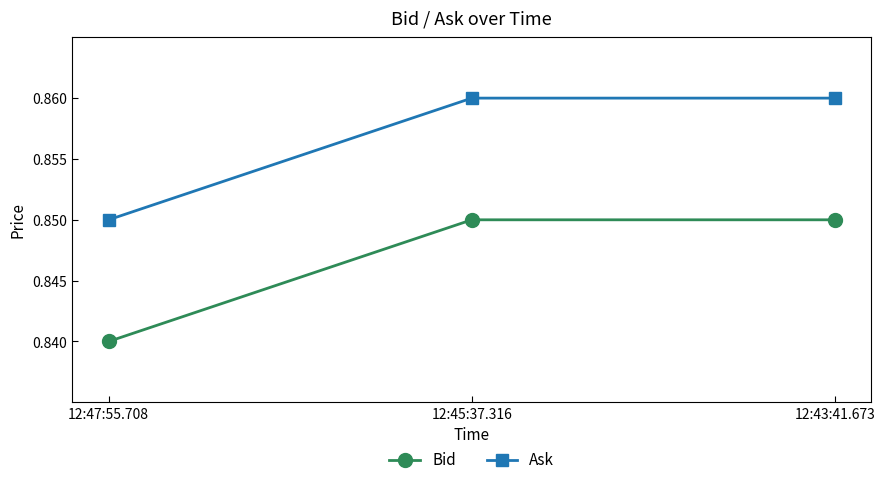

What is the label of the 2nd point from the left?

12:45:37.316